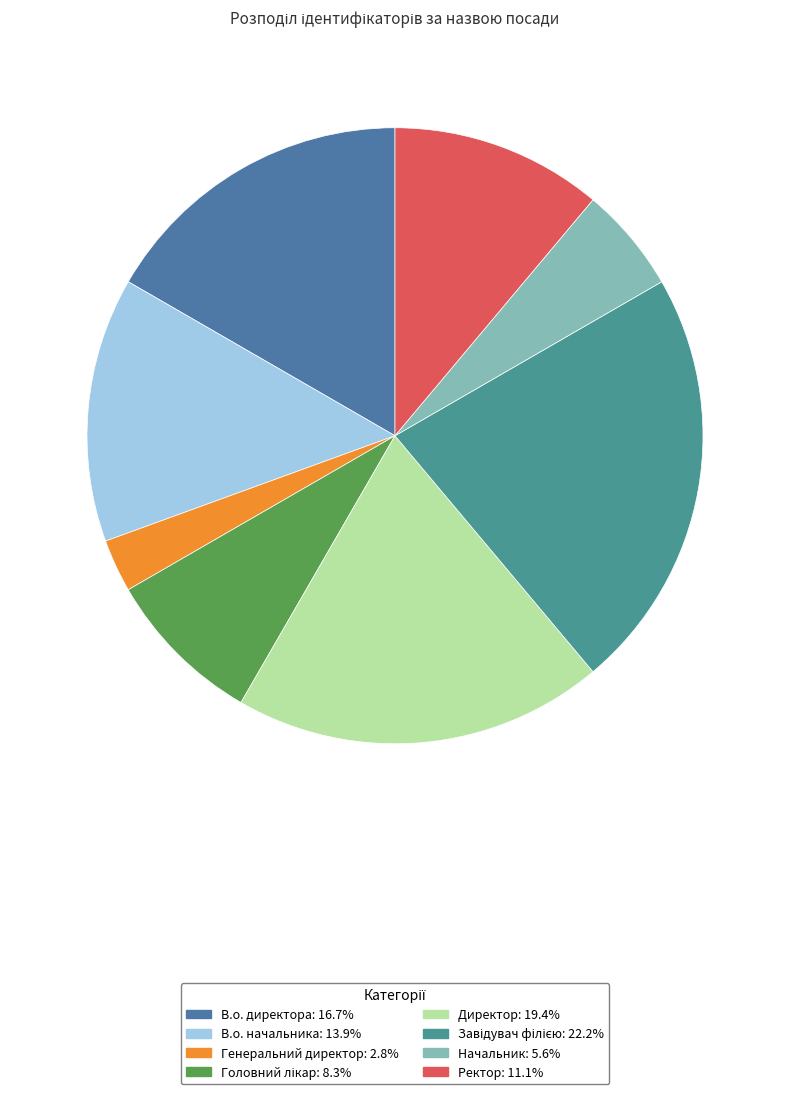

How many slices are in this pie chart?

8